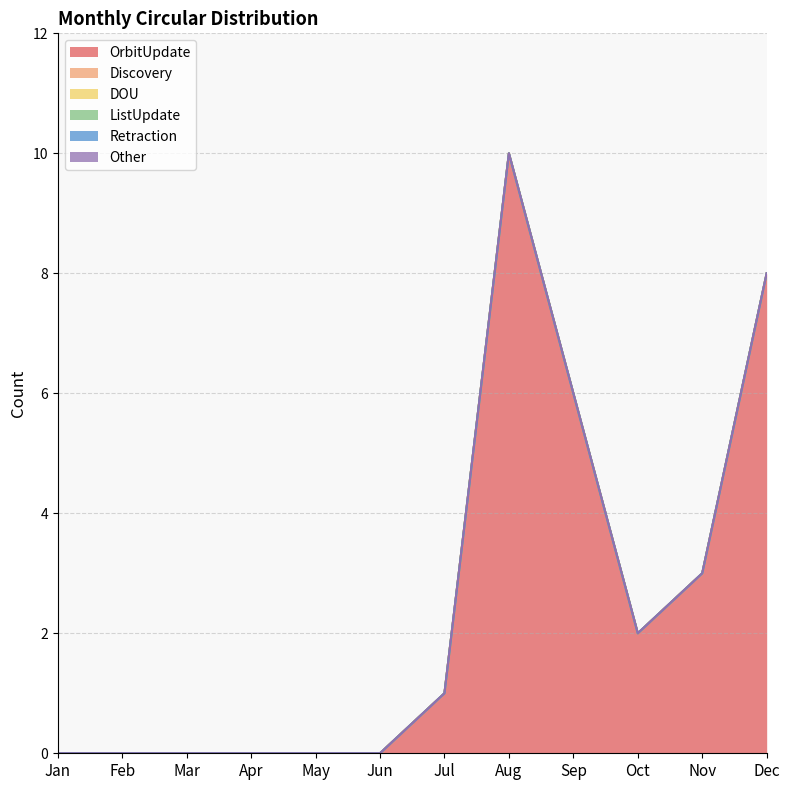

Reading left to right, what are all the values shown in this chart?

OrbitUpdate: 0	0	0	0	0	0	1	10	6	2	3	8
Discovery: 0	0	0	0	0	0	0	0	0	0	0	0
DOU: 0	0	0	0	0	0	0	0	0	0	0	0
ListUpdate: 0	0	0	0	0	0	0	0	0	0	0	0
Retraction: 0	0	0	0	0	0	0	0	0	0	0	0
Other: 0	0	0	0	0	0	0	0	0	0	0	0